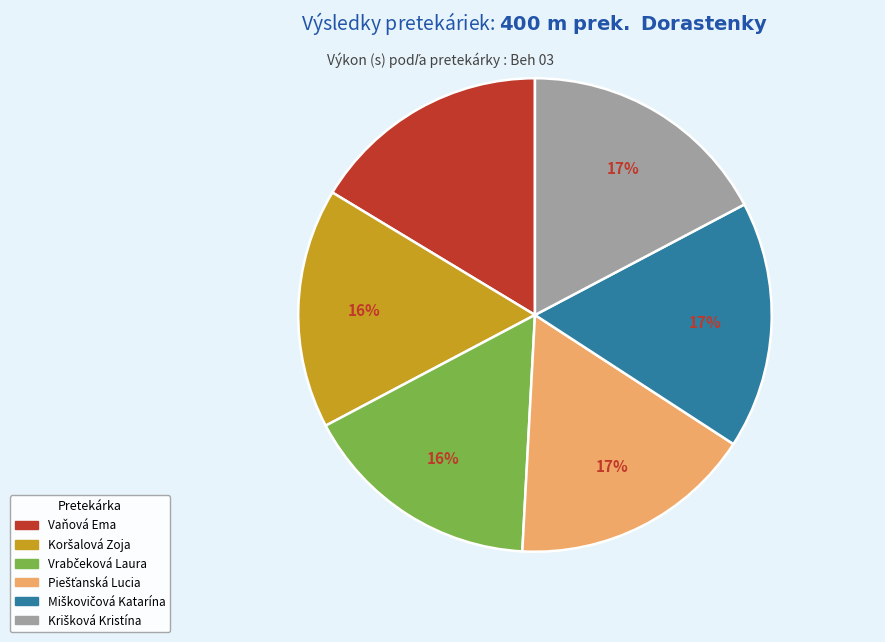

To the nearest percent, what is the average slice percentage?

17%